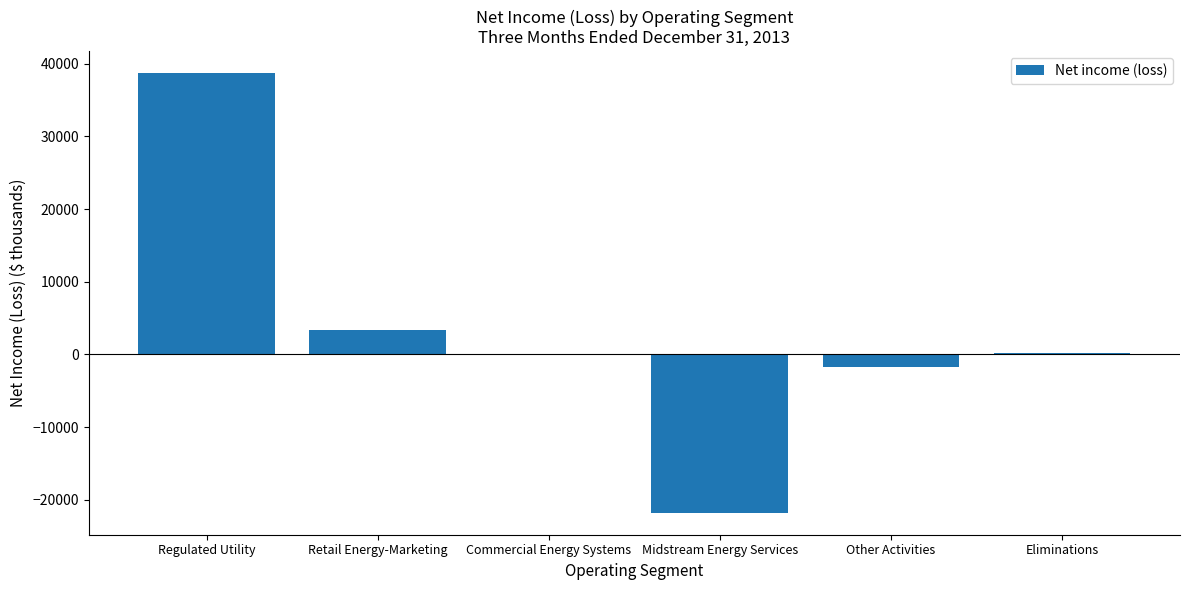

How many categories are shown in the chart?

6